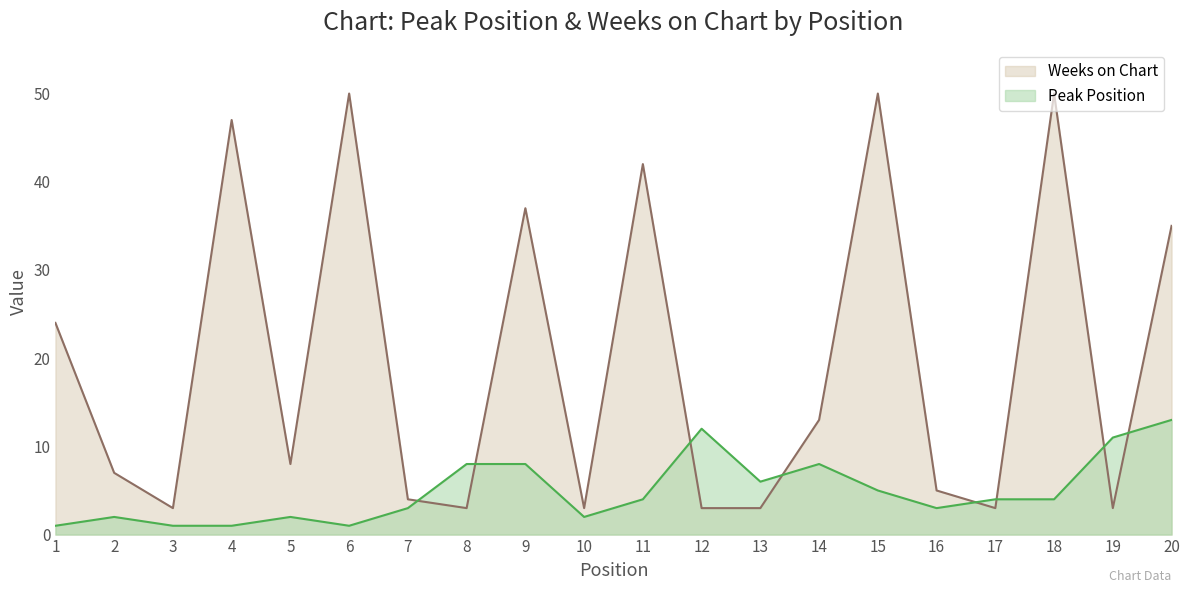

List the labels in order of Weeks on Chart value, smallest first.

3, 8, 10, 12, 13, 17, 19, 7, 16, 2, 5, 14, 1, 20, 9, 11, 4, 6, 15, 18